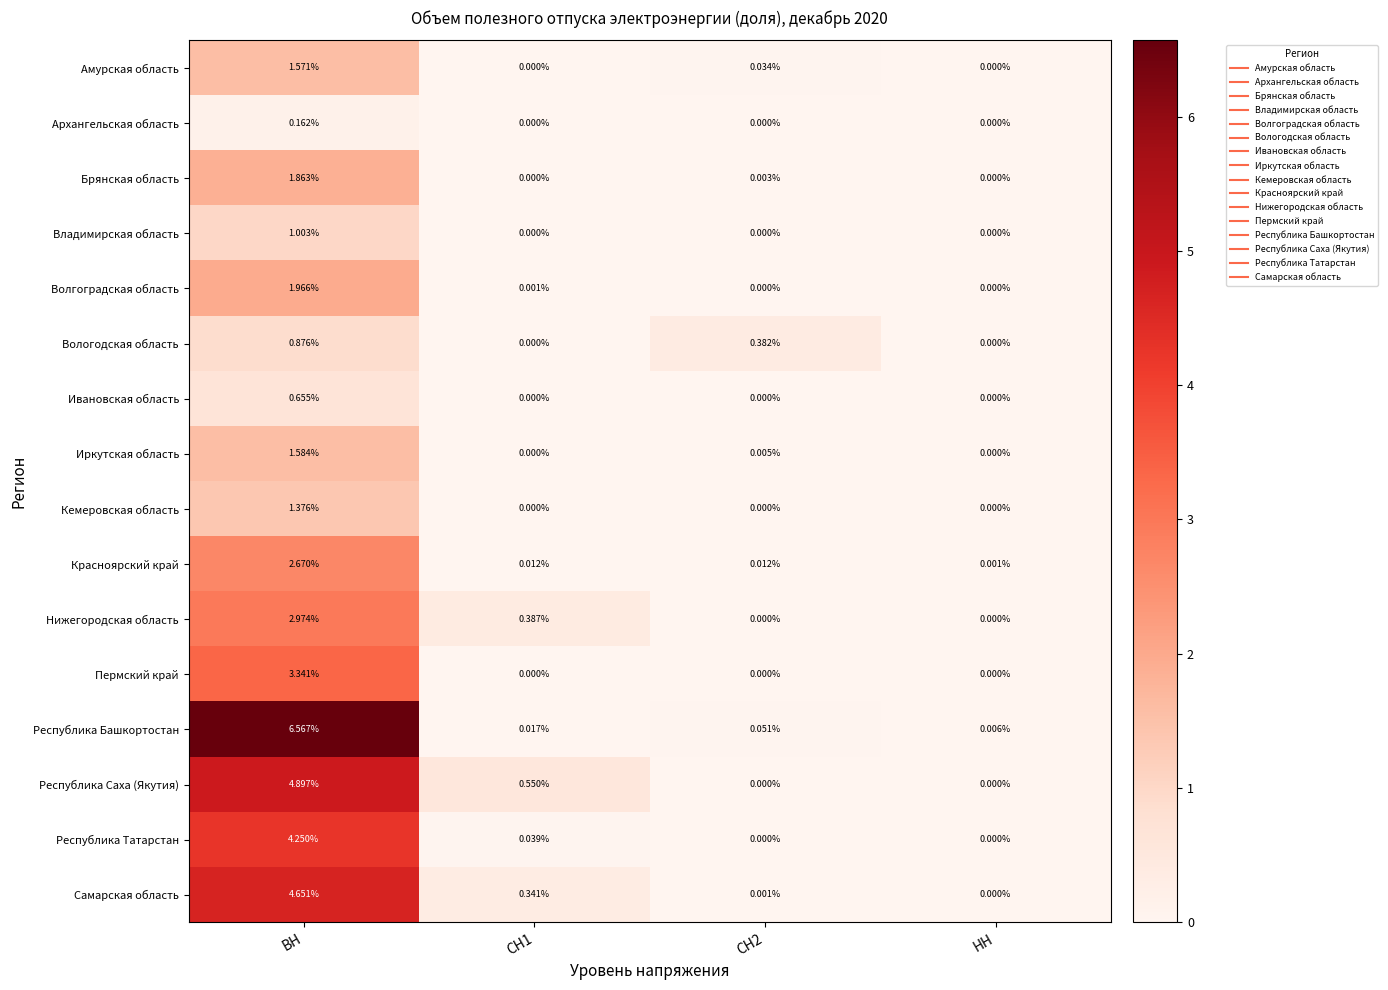

Which series changed the most between ВН and СН1?

Республика Башкортостан